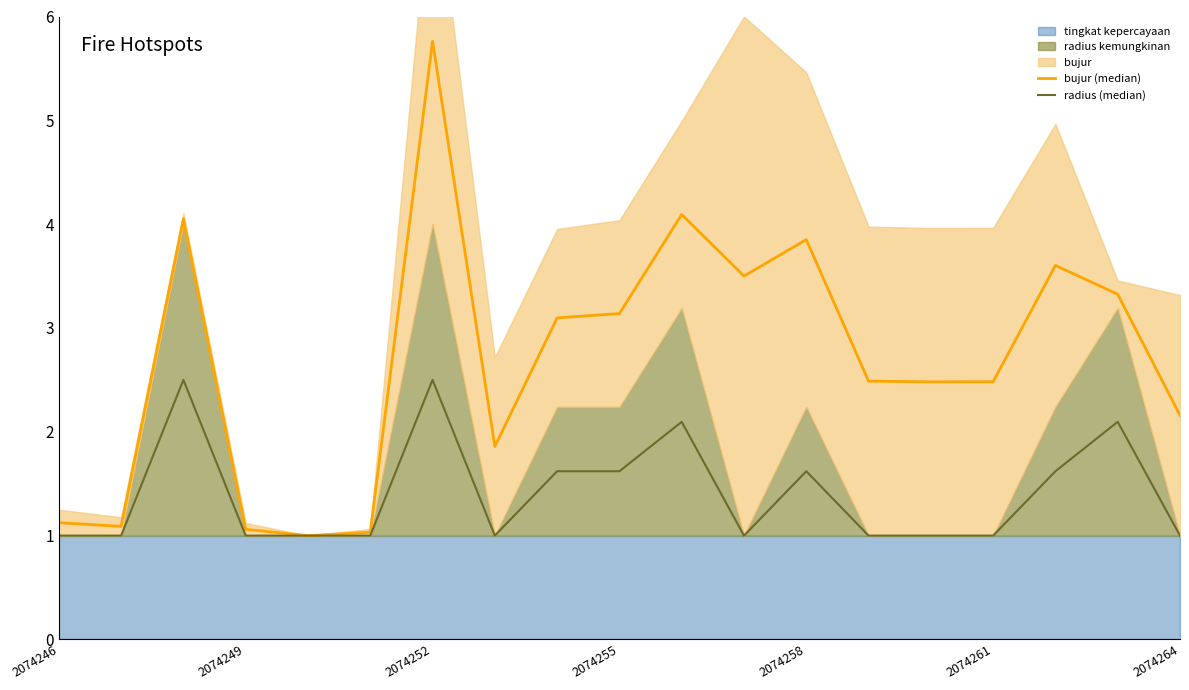

Reading right to left, what are all the values shown in this chart?

bujur (median): 2.2	3.3	3.6	2.5	2.5	2.5	3.9	3.5	4.1	3.1	3.1	1.9	5.8	1.0	1.0	1.1	4.1	1.1	1.1
radius (median): 1.0	2.1	1.6	1.0	1.0	1.0	1.6	1.0	2.1	1.6	1.6	1.0	2.5	1.0	1.0	1.0	2.5	1.0	1.0